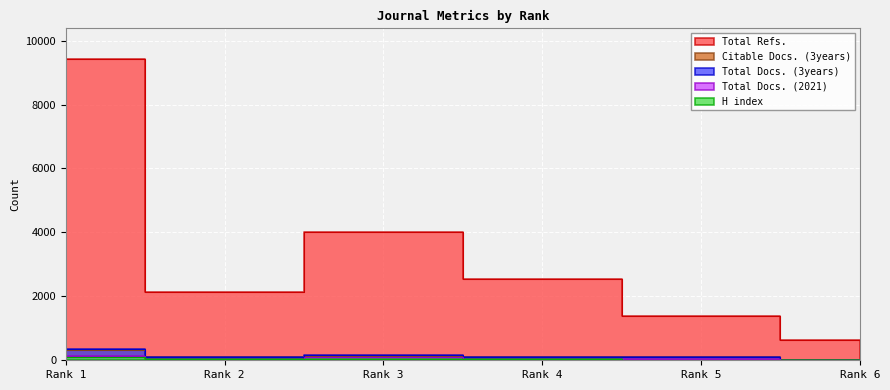

At Rank 1, list the series in order from largest to smallest.

Total Refs., Total Docs. (3years), Citable Docs. (3years), Total Docs. (2021), H index